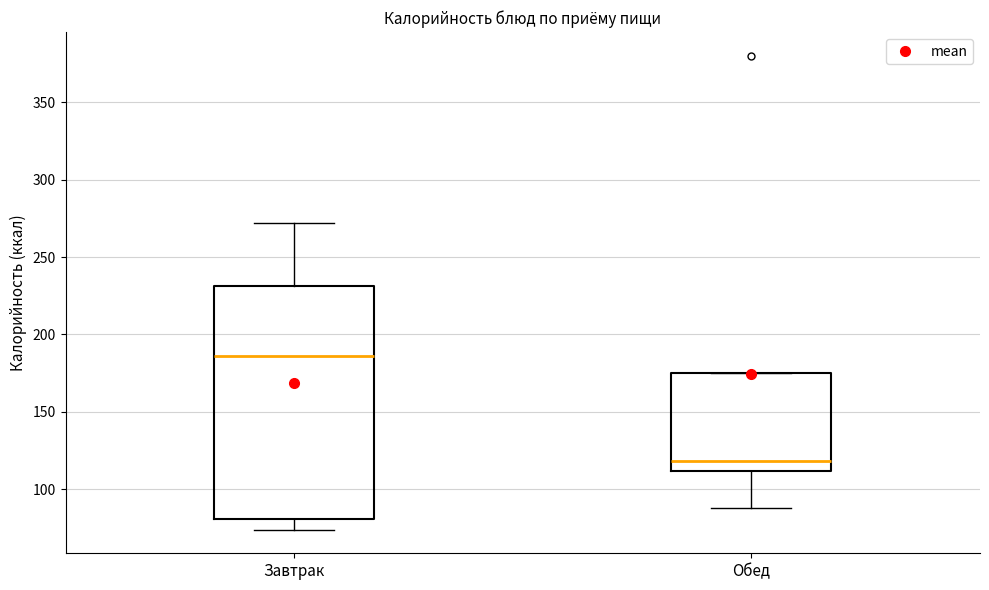

Reading left to right, read every box against the y-axis: the position of its median line, the range the box covers, and the ends of its whiskers. The values are not printed on the chart, so give them approximately, as read against the axis.

Завтрак: median 185, box 80 to 230, whiskers 75 to 270
Обед: median 120, box 110 to 175, whiskers 90 to 175